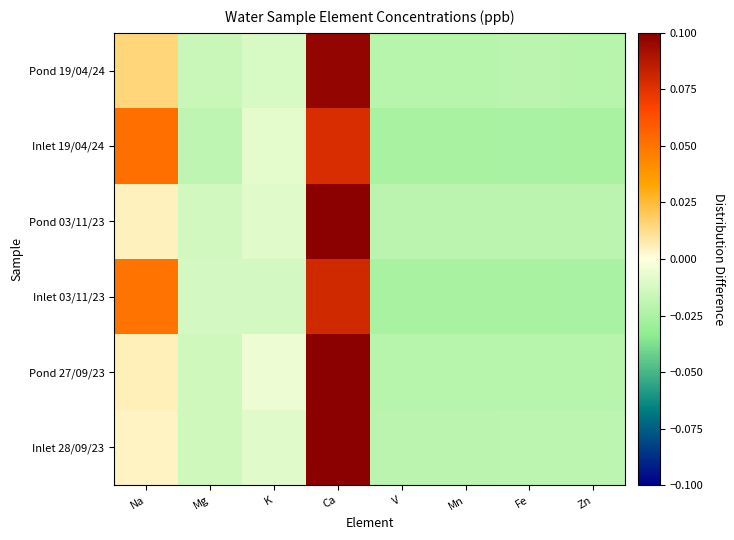

At which category is the sum across all series the highest?

Ca